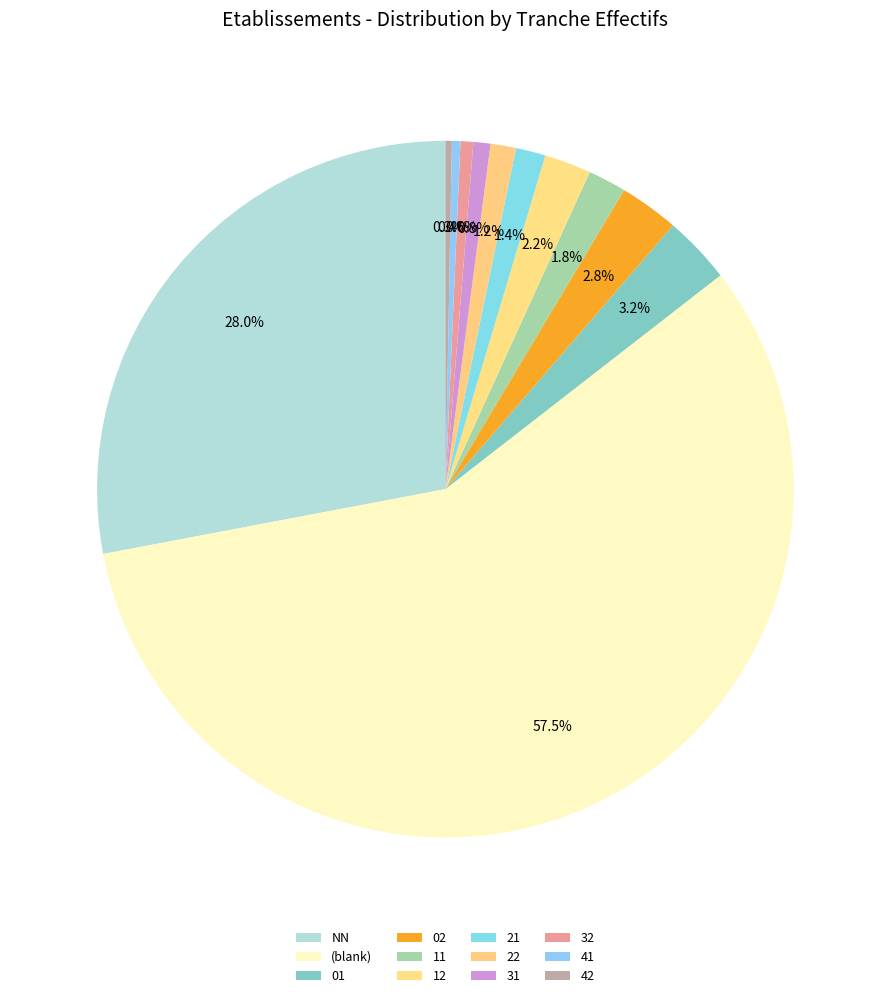

Which slice is the smallest?

42